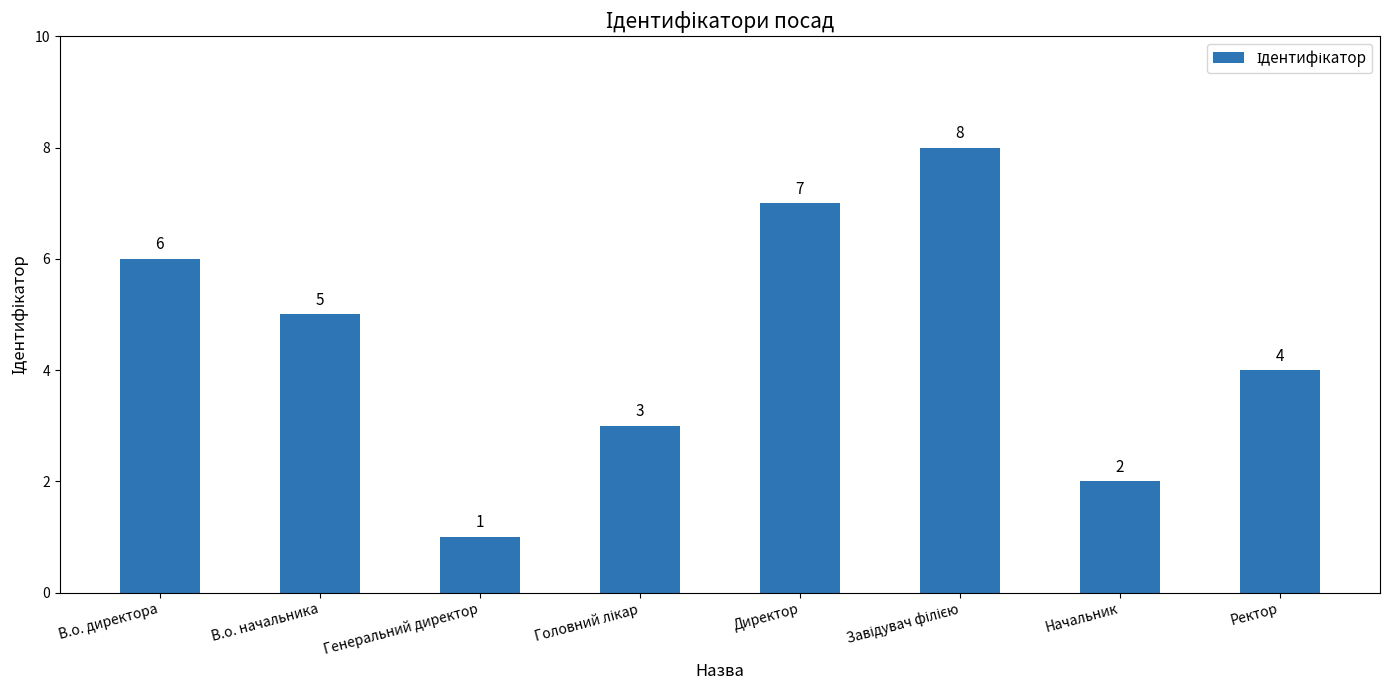

Read the value at В.о. директора.

6